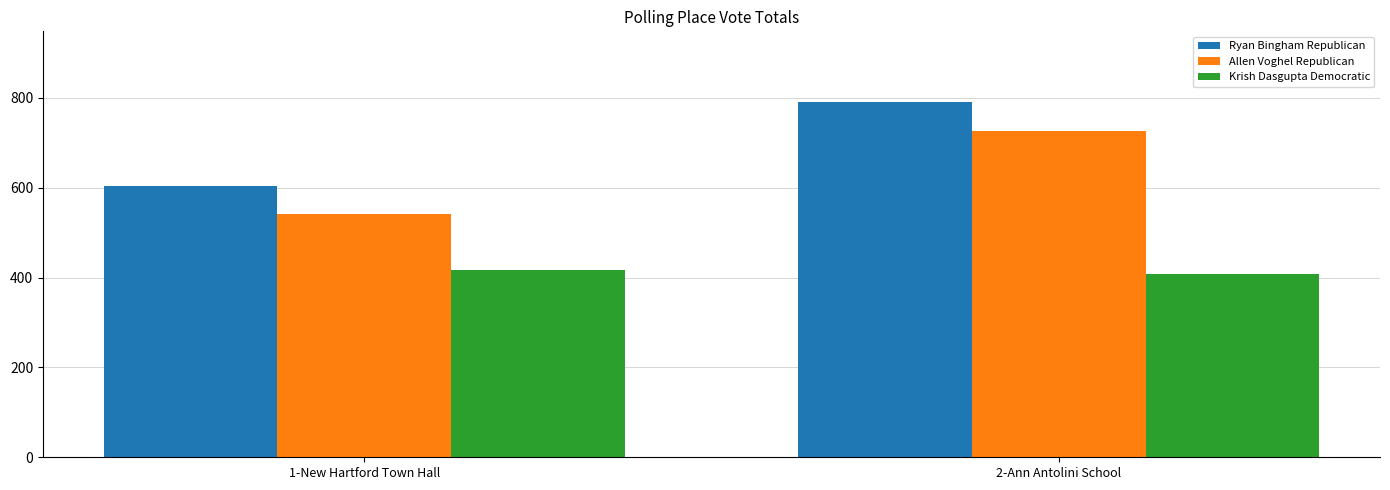

At which category is the sum across all series the highest?

2-Ann Antolini School